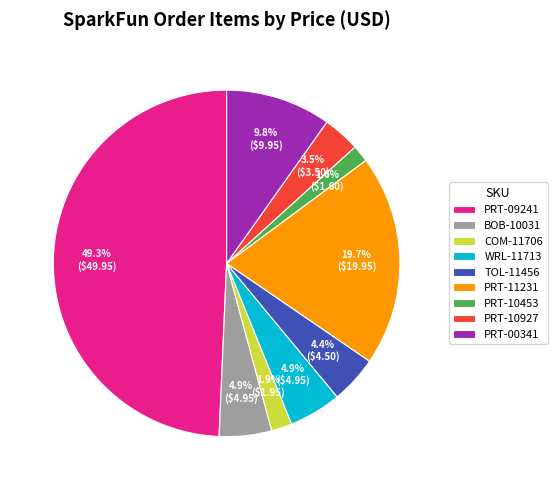

Is the sum of PRT-00341 and PRT-10927 greater than half?

No